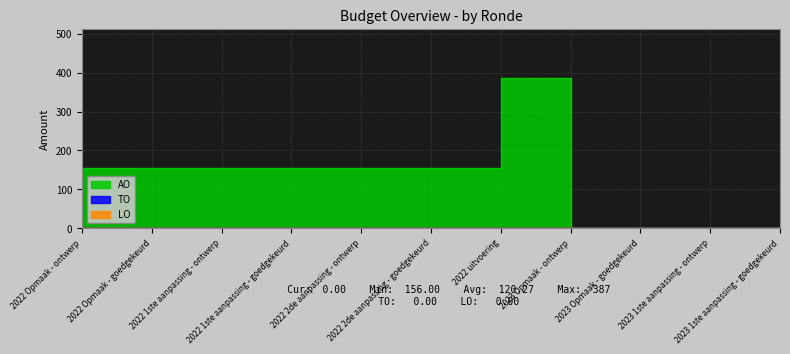

Reading left to right, what are all the values shown in this chart?

TO: 2022 Opmaak - ontwerp=0	2022 Opmaak - goedgekeurd=0	2022 1ste aanpassing - ontwerp=0	2022 1ste aanpassing - goedgekeurd=0	2022 2de aanpassing - ontwerp=0	2022 2de aanpassing - goedgekeurd=0	2022 uitvoering=0	2023 Opmaak - ontwerp=0	2023 Opmaak - goedgekeurd=0	2023 1ste aanpassing - ontwerp=0	2023 1ste aanpassing - goedgekeurd=0
LO: 2022 Opmaak - ontwerp=0	2022 Opmaak - goedgekeurd=0	2022 1ste aanpassing - ontwerp=0	2022 1ste aanpassing - goedgekeurd=0	2022 2de aanpassing - ontwerp=0	2022 2de aanpassing - goedgekeurd=0	2022 uitvoering=0	2023 Opmaak - ontwerp=0	2023 Opmaak - goedgekeurd=0	2023 1ste aanpassing - ontwerp=0	2023 1ste aanpassing - goedgekeurd=0
AO: 2022 Opmaak - ontwerp=156	2022 Opmaak - goedgekeurd=156	2022 1ste aanpassing - ontwerp=156	2022 1ste aanpassing - goedgekeurd=156	2022 2de aanpassing - ontwerp=156	2022 2de aanpassing - goedgekeurd=156	2022 uitvoering=387	2023 Opmaak - ontwerp=0	2023 Opmaak - goedgekeurd=0	2023 1ste aanpassing - ontwerp=0	2023 1ste aanpassing - goedgekeurd=0